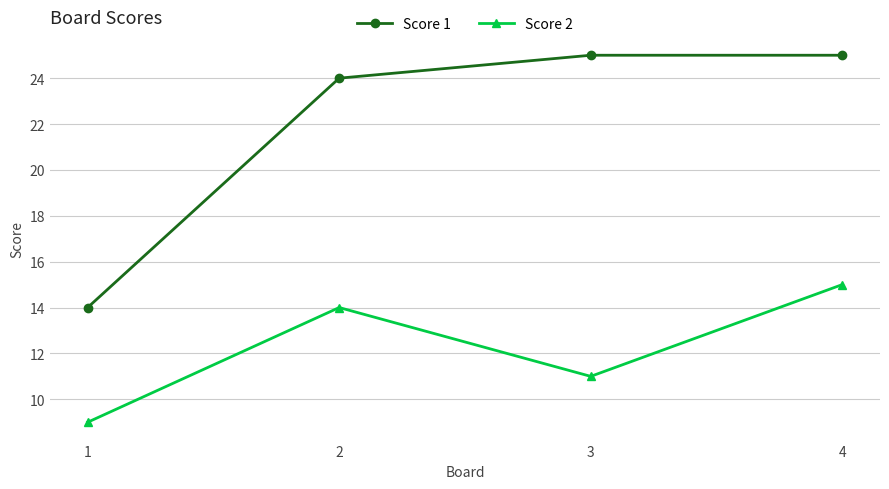

The Score 2 series shows 15 at 4. True or false?

True